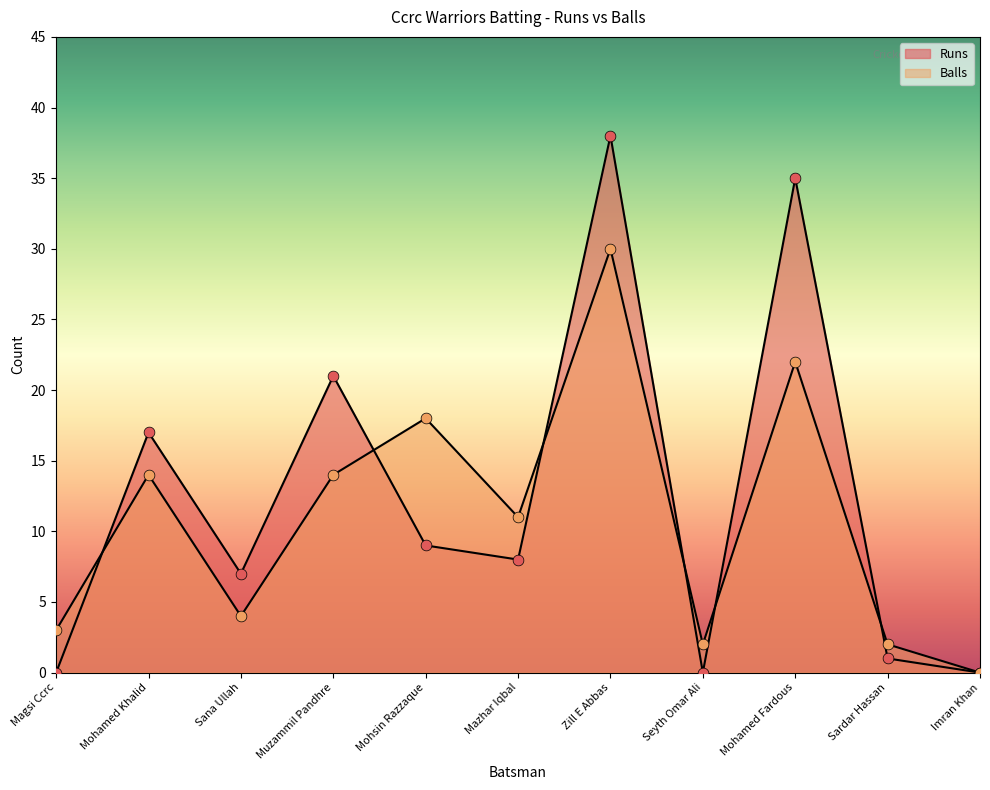

Which series has the widest spread of Y values?

Runs